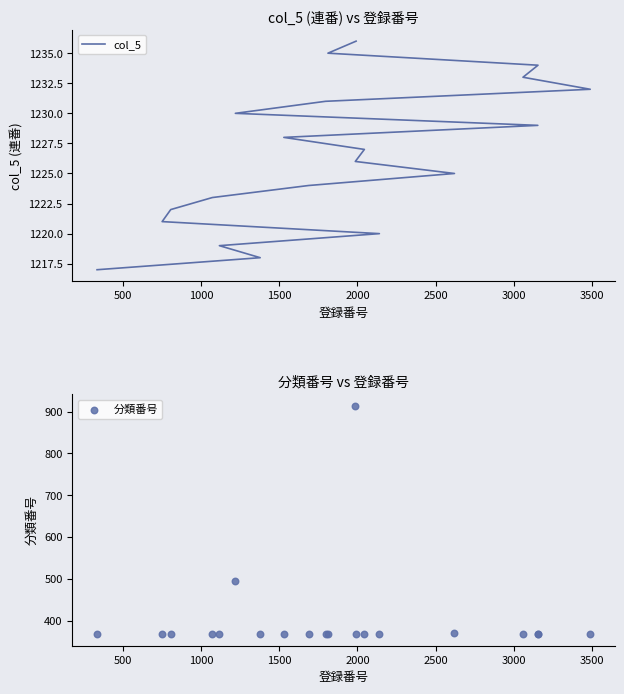

Which series contains the lowest Y value?

分類番号